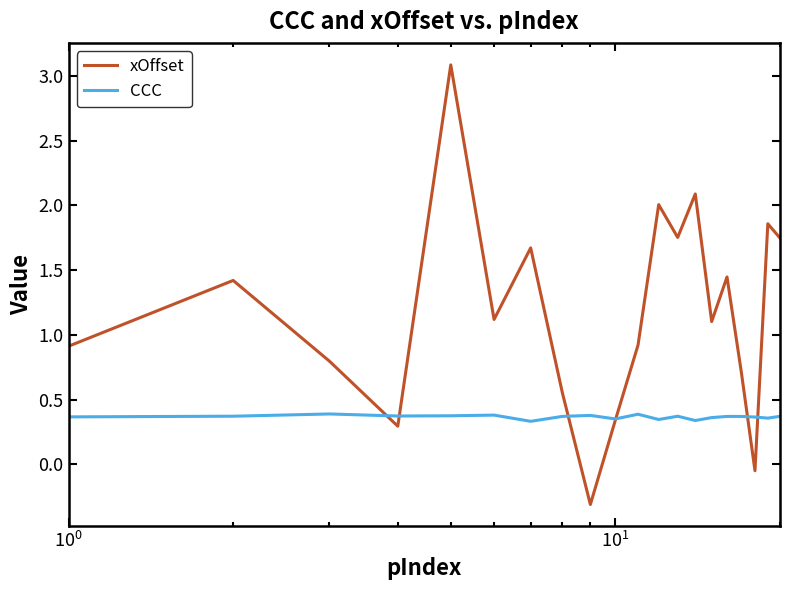

Which series has the largest total across all categories?

xOffset